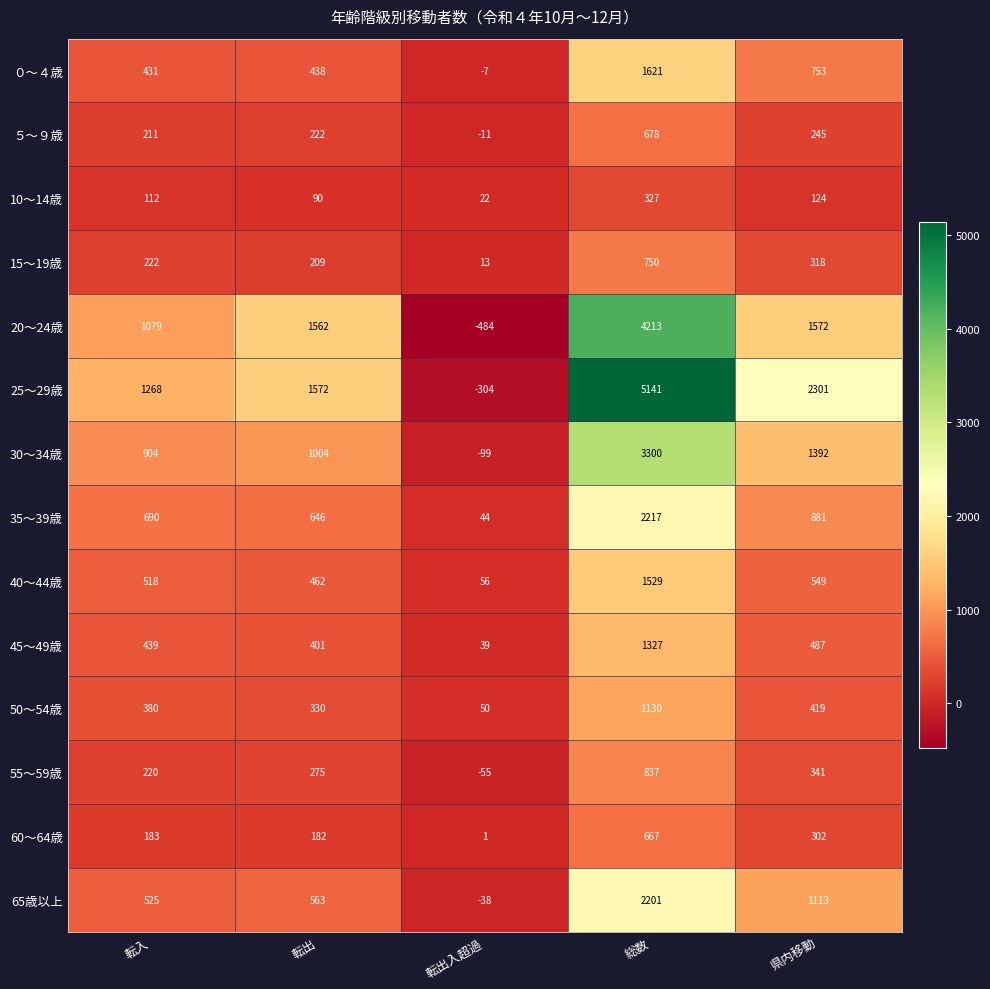

At which category is the sum across all series the highest?

総数